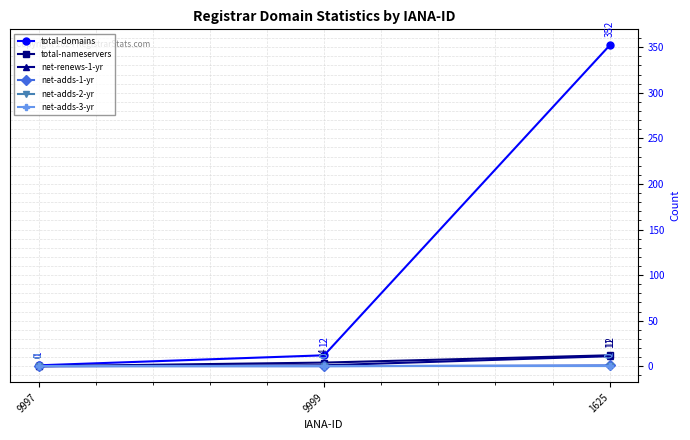

Reading right to left, what are all the values shown in this chart?

total-domains: 1625=352	9999=12	9997=1
total-nameservers: 1625=12	9999=4	9997=0
net-renews-1-yr: 1625=11	9999=1	9997=0
net-adds-1-yr: 1625=1	9999=0	9997=0
net-adds-2-yr: 1625=0	9999=0	9997=0
net-adds-3-yr: 1625=0	9999=0	9997=0